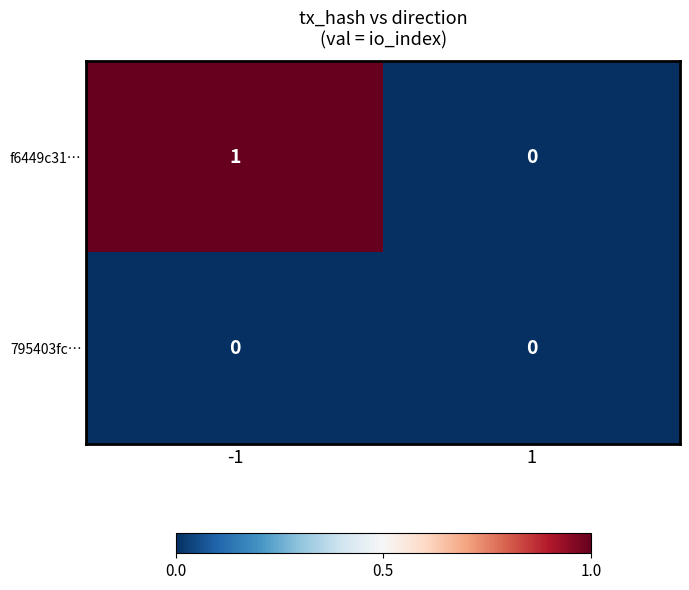

Between -1 and 1, which series saw the biggest shift?

f6449c31…